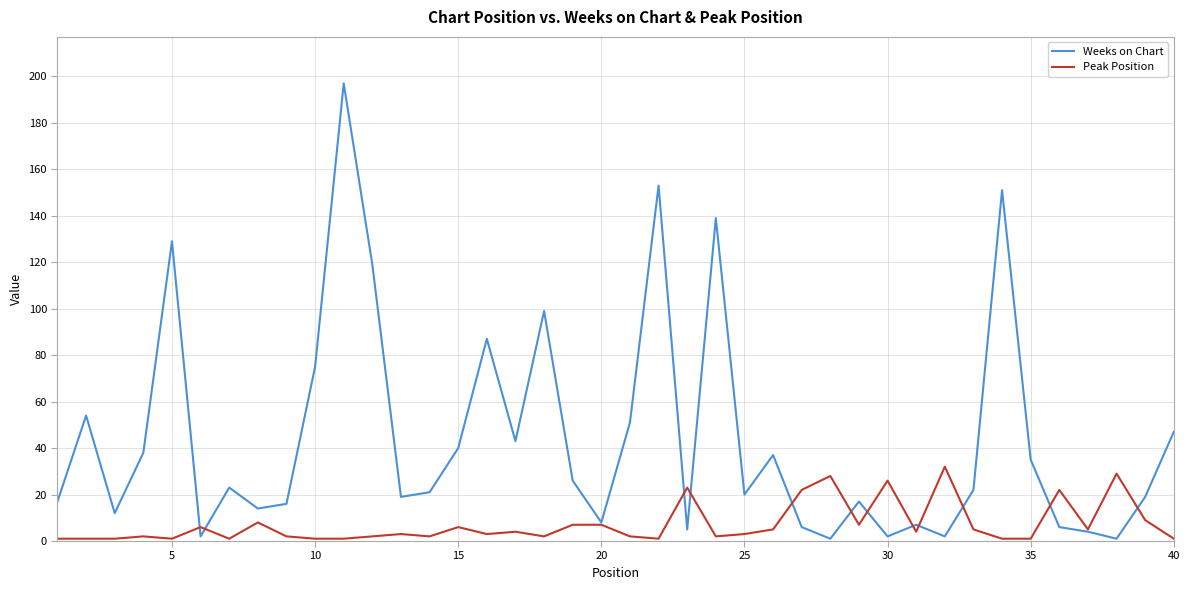

List the series in order of their overall mean, lowest first.

Peak Position, Weeks on Chart